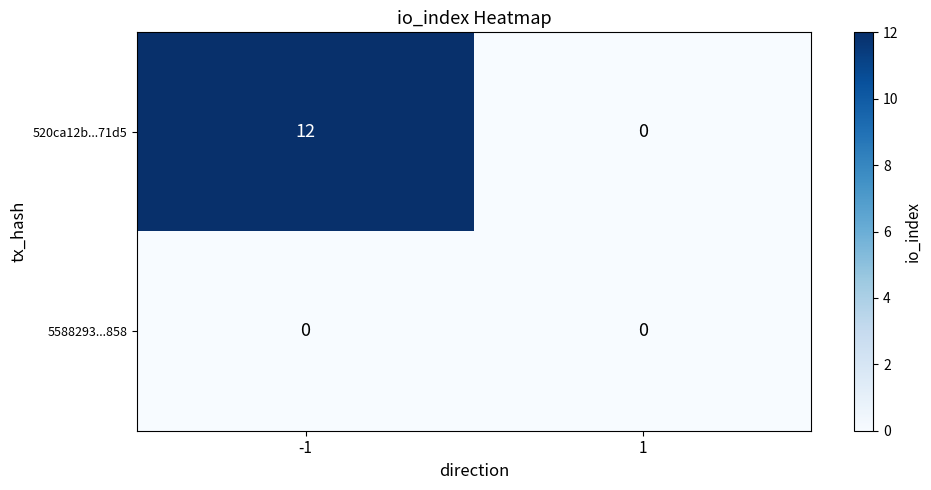

What is the sum of the 520ca12b...71d5 values at 1 and -1?

12